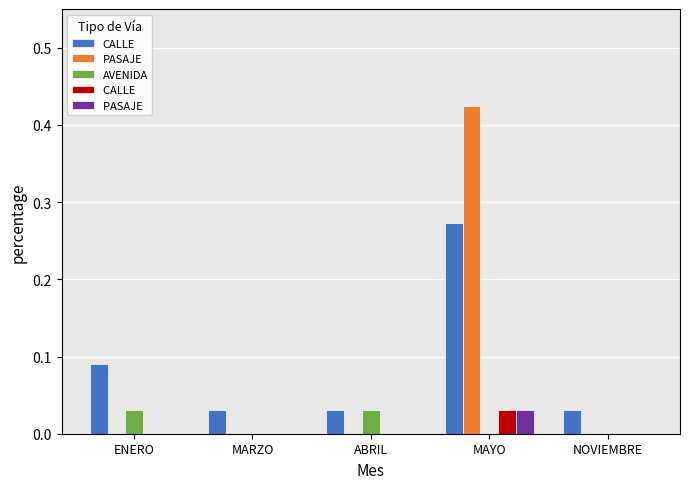

At which category is the sum across all series the highest?

MAYO